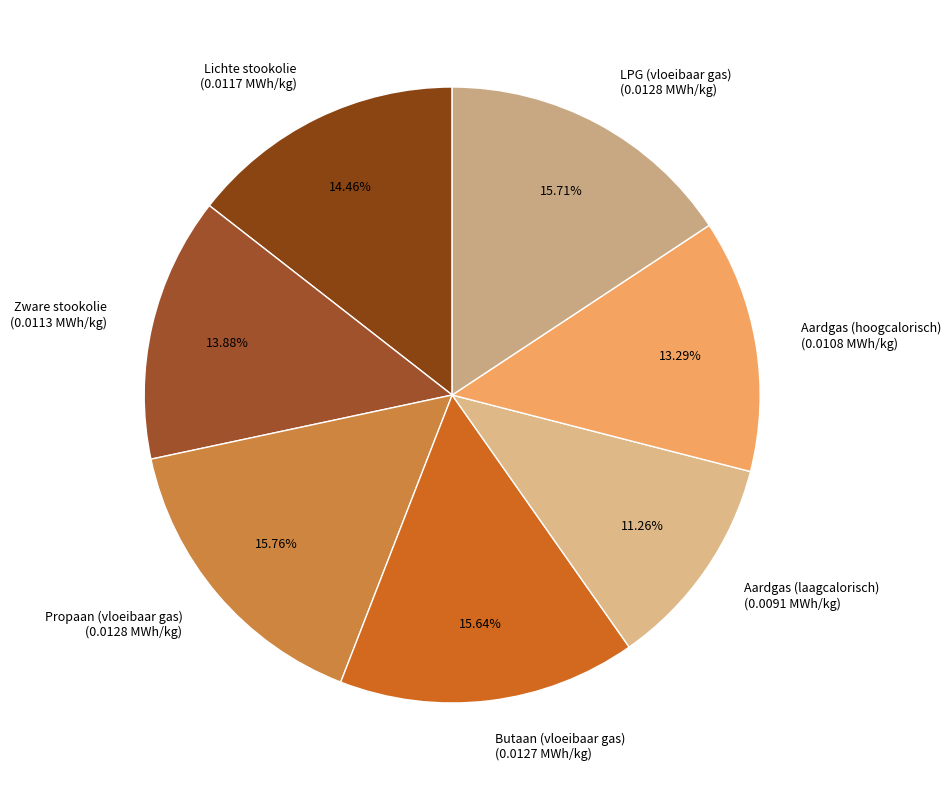

Is the sum of Lichte stookolie and Propaan (vloeibaar gas) greater than half?

No